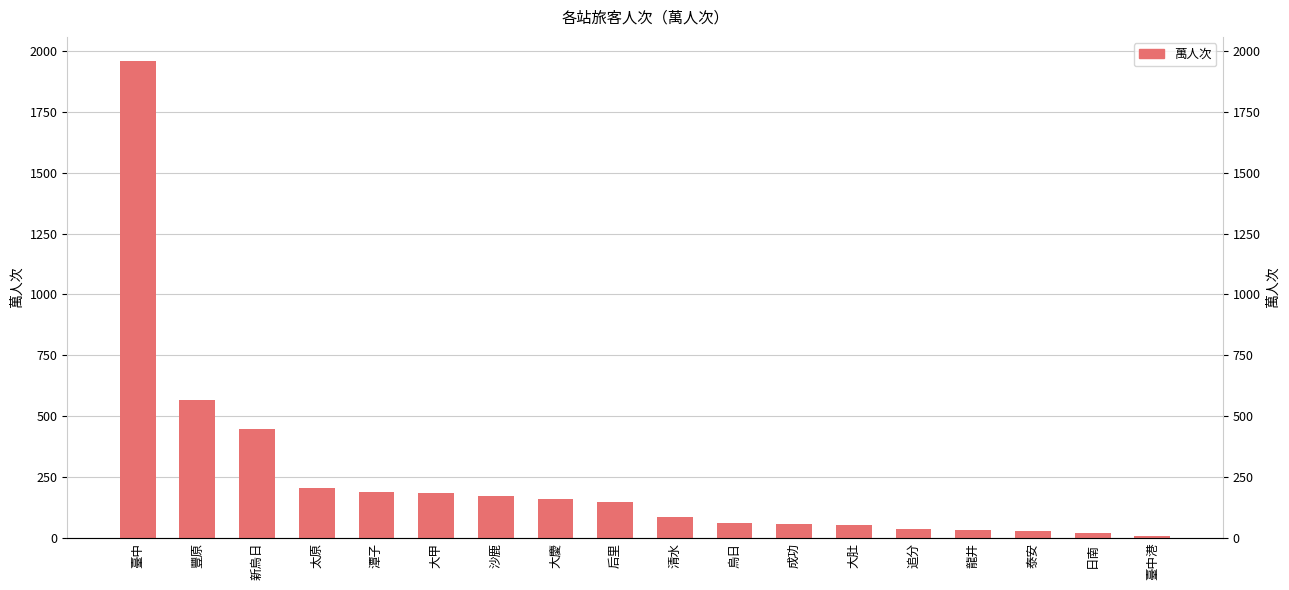

What is the smallest value displayed?

5.7